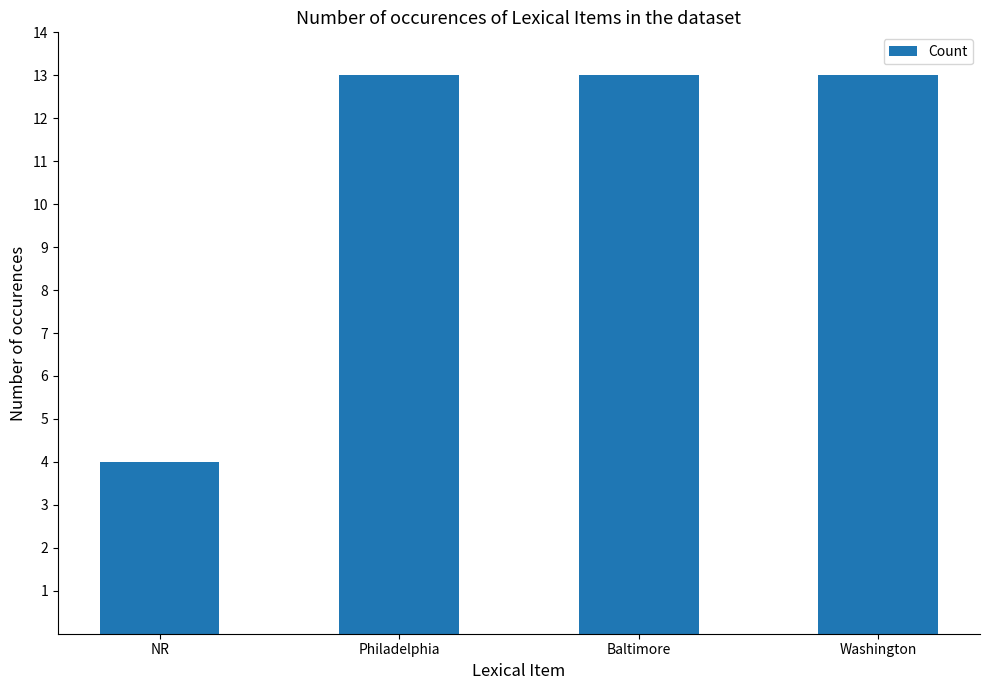

What is the difference between the maximum and minimum values?

9